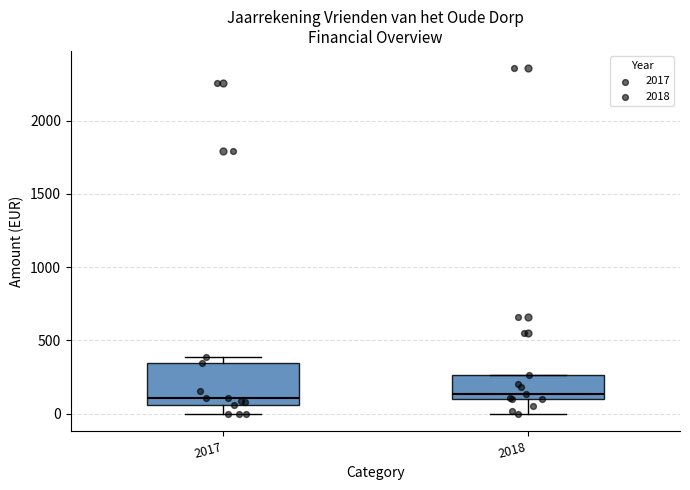

Reading left to right, transcribe this box plot: for each box, give where its median line is, the range the box spans, and where its two whiskers end, as read against the y-axis. The values are not printed on the chart, so give them approximately, as read against the axis.

2017: median 100, box 50 to 350, whiskers 0 to 400
2018: median 150, box 100 to 250, whiskers 0 to 250